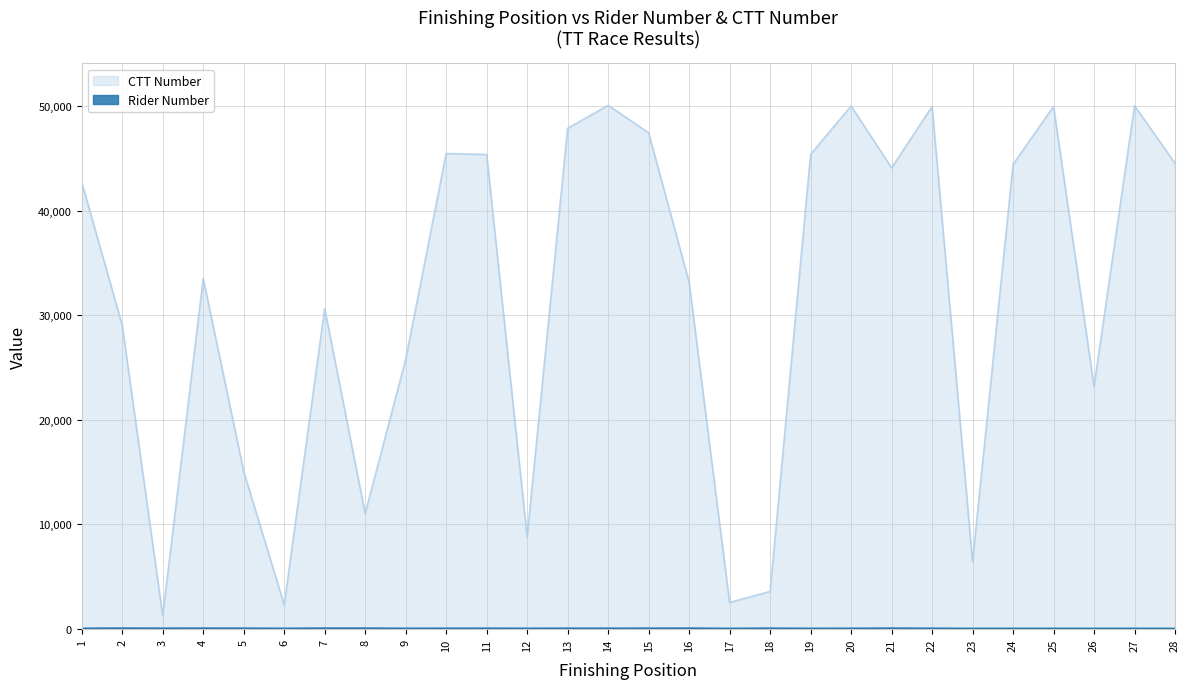

What value does the Rider Number series have at 20?

13